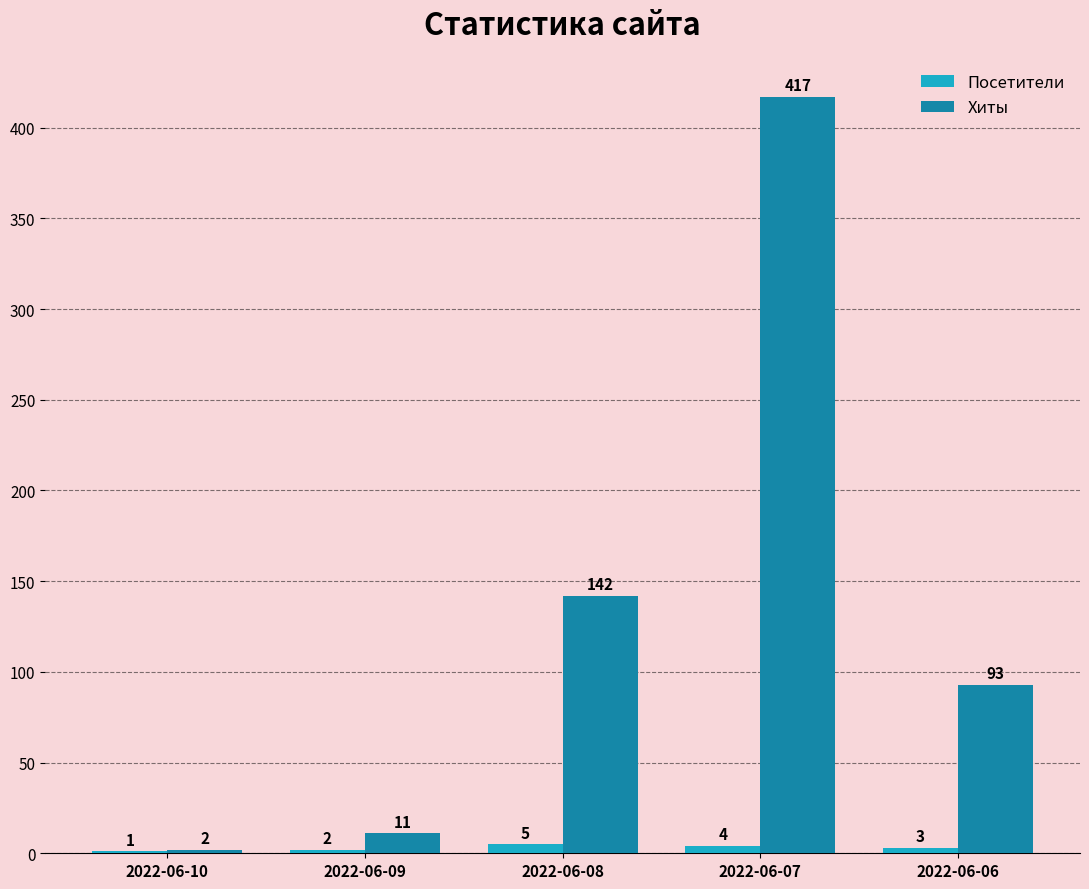

What is the difference between the Посетители values at 2022-06-08 and 2022-06-07?

1